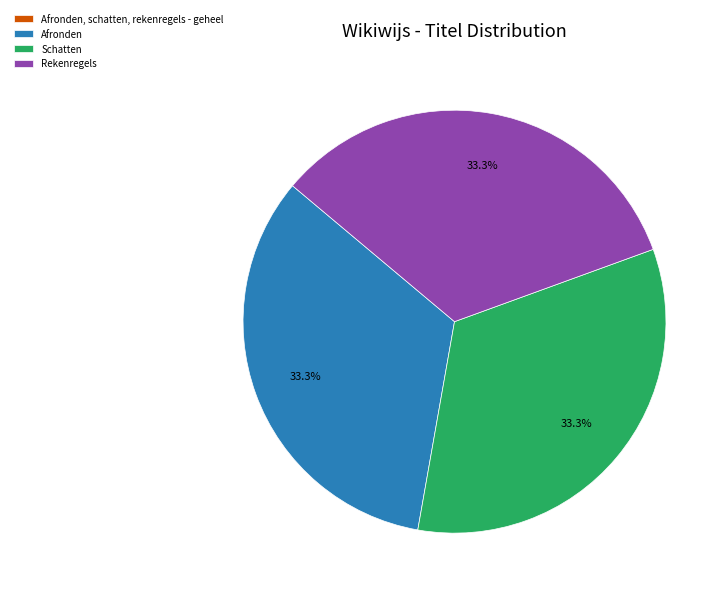

What percentage do Afronden and Rekenregels together represent?

66.7%